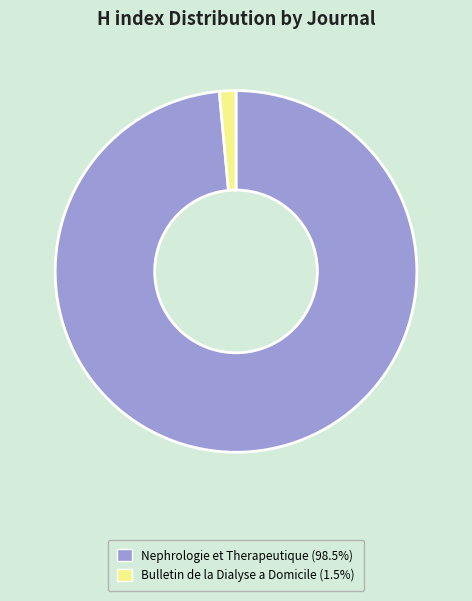

Combined, do Nephrologie et Therapeutique (98.5%) and Bulletin de la Dialyse a Domicile (1.5%) account for over 50%?

Yes